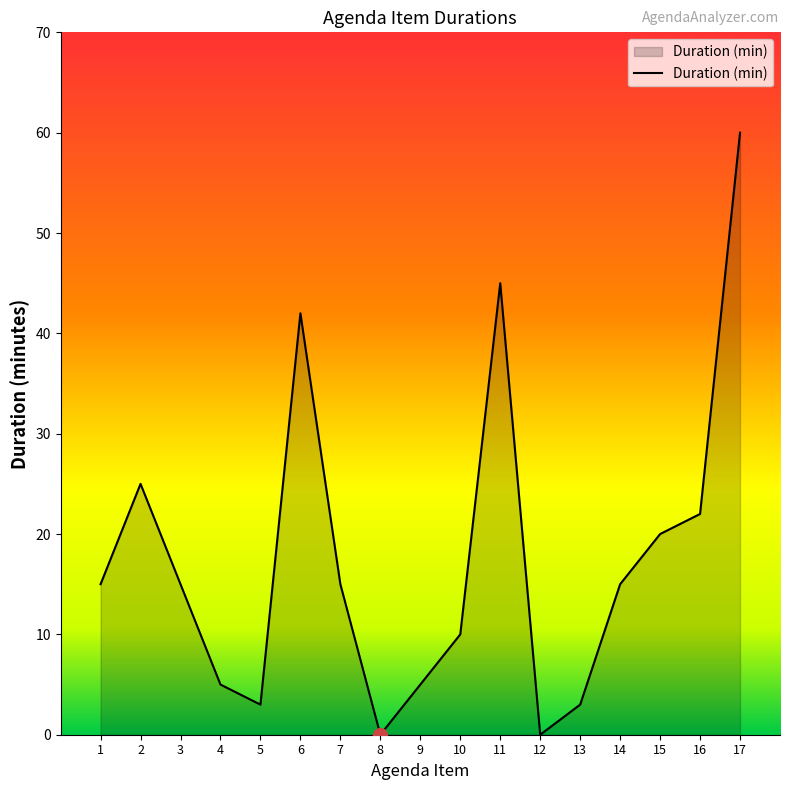

Where is the first local minimum?

5